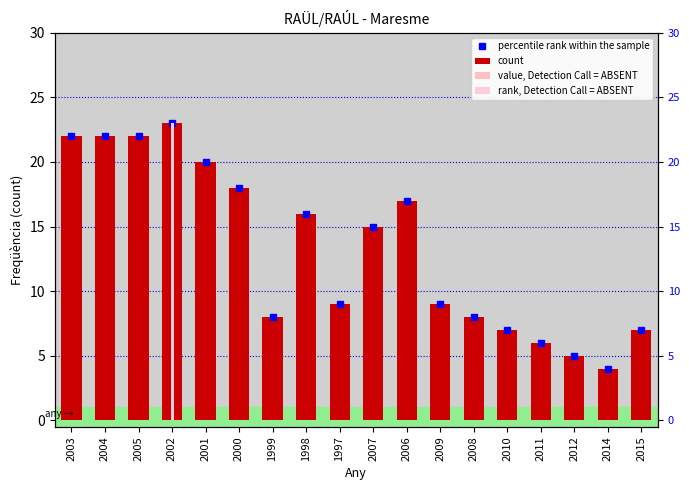

List the labels in order of value, largest first.

2002, 2003, 2004, 2005, 2001, 2000, 2006, 1998, 2007, 1997, 2009, 1999, 2008, 2010, 2015, 2011, 2012, 2014